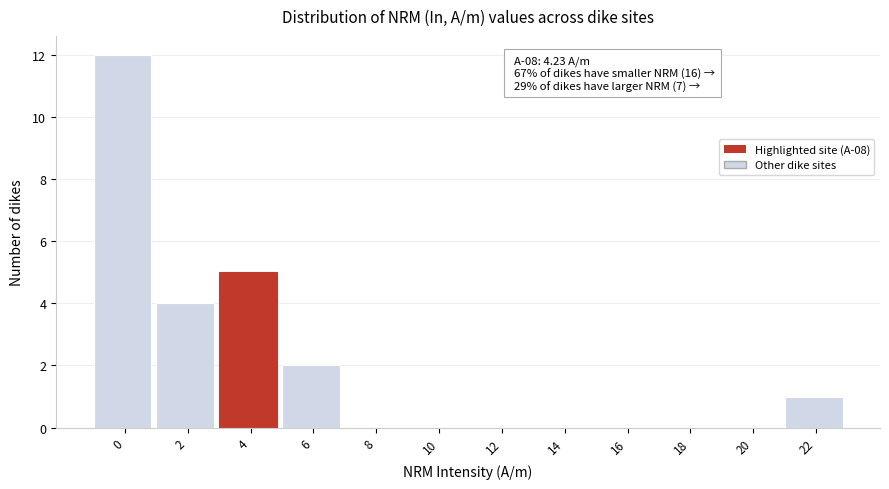

Reading right to left, extract all data points from this chart.

22=1	20=0	18=0	16=0	14=0	12=0	10=0	8=0	6=2	4=5	2=4	0=12